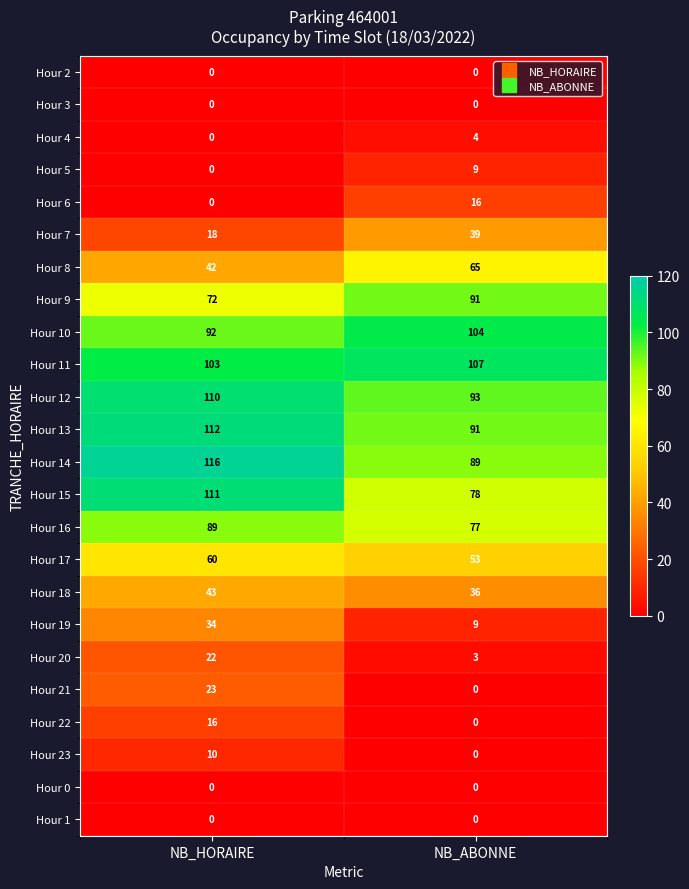

What is the spread (max minus min) of values at NB_HORAIRE?

116